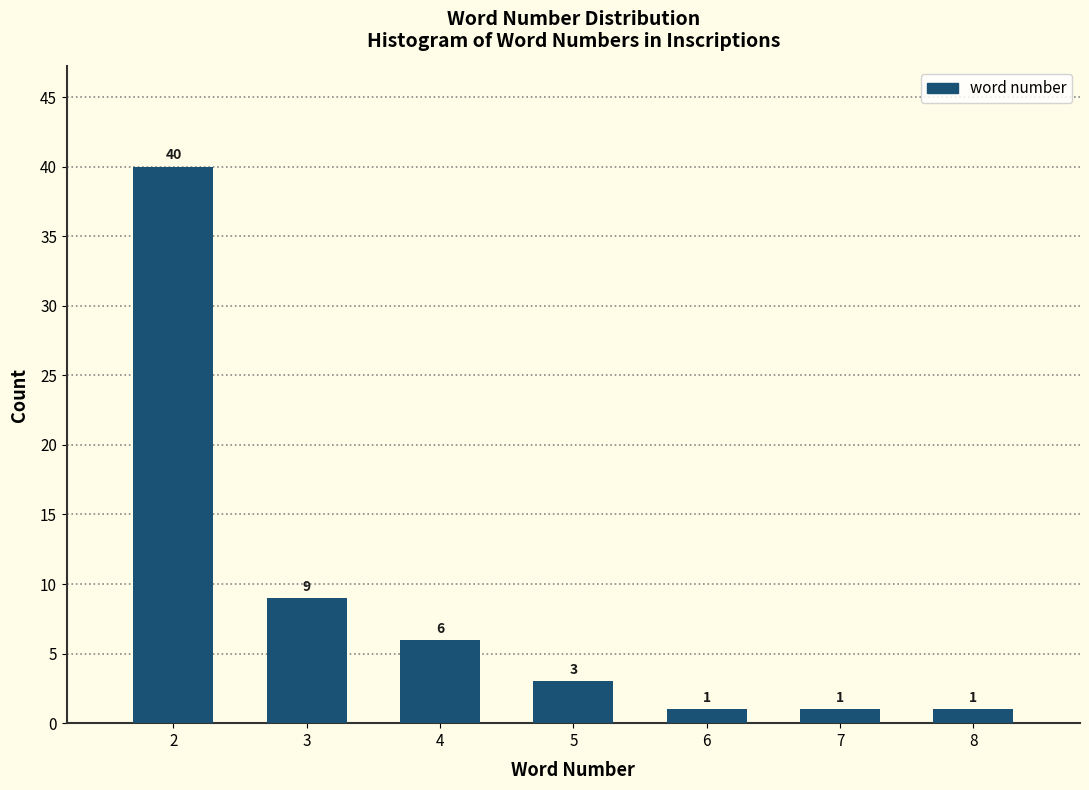

Reading left to right, transcribe all the data shown in this chart.

2=40	3=9	4=6	5=3	6=1	7=1	8=1